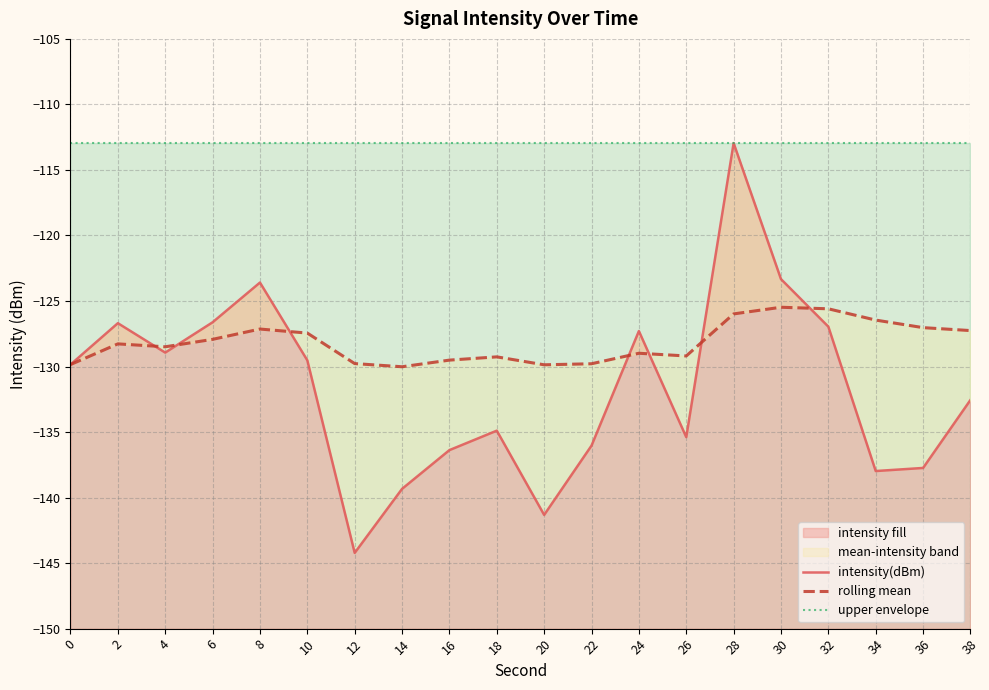

Rank the series by their average value, from highest to lowest.

upper envelope, rolling mean, intensity(dBm)